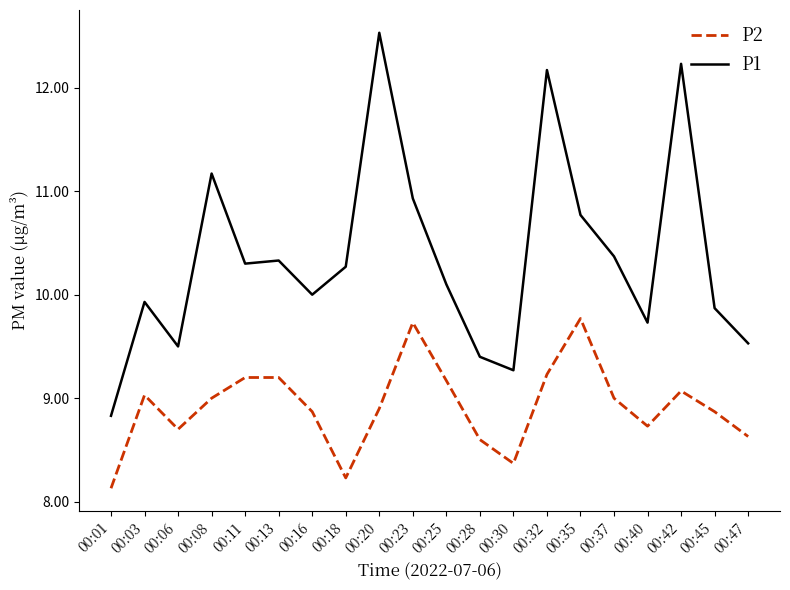

Which series has the widest spread of values?

P1